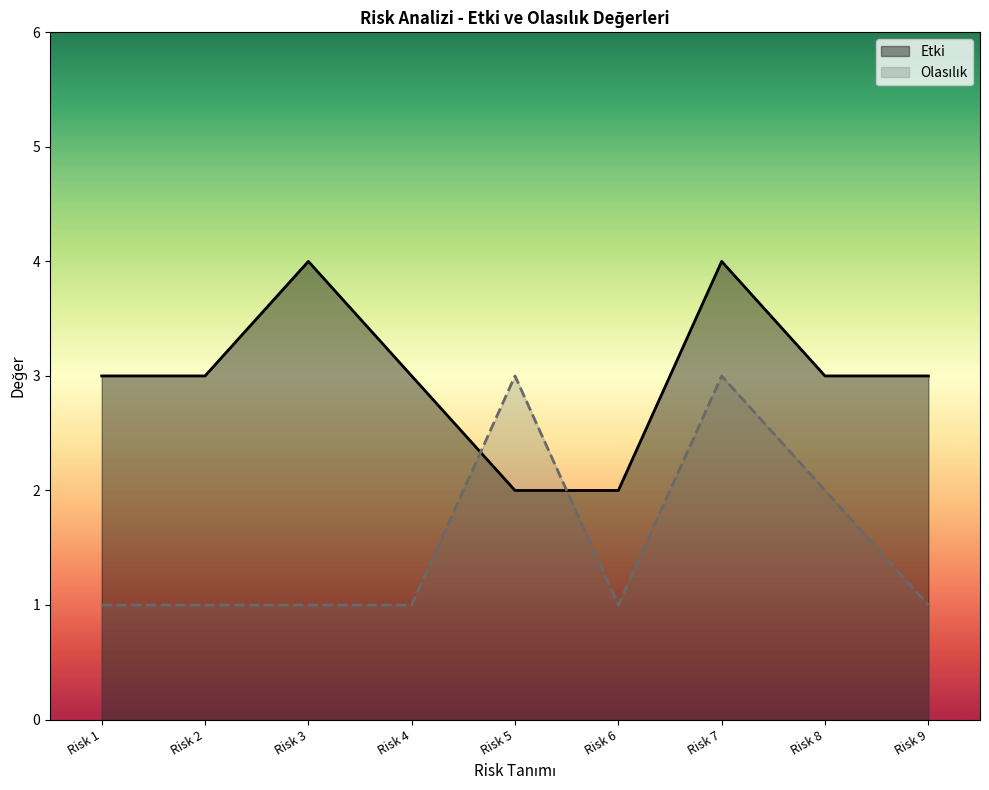

Read the Olasılık value at Risk 7.

3